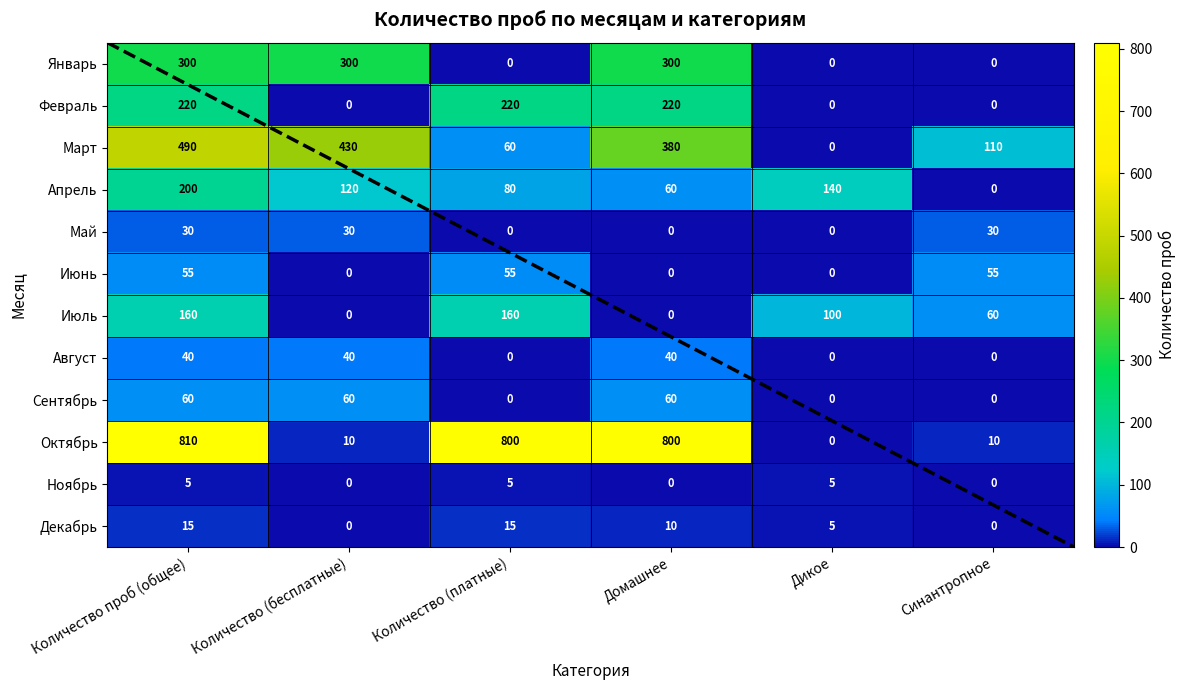

Which series changed the most between Количество (платные) and Домашнее?

Март